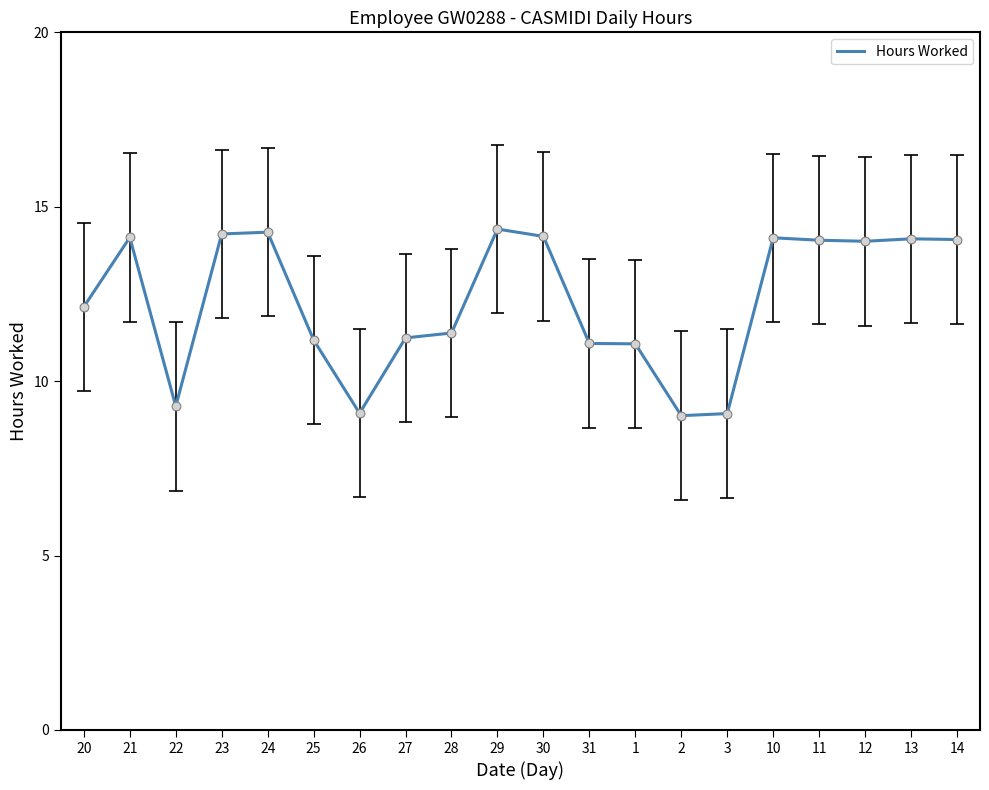

Which has a higher value, 11 or 27?

11